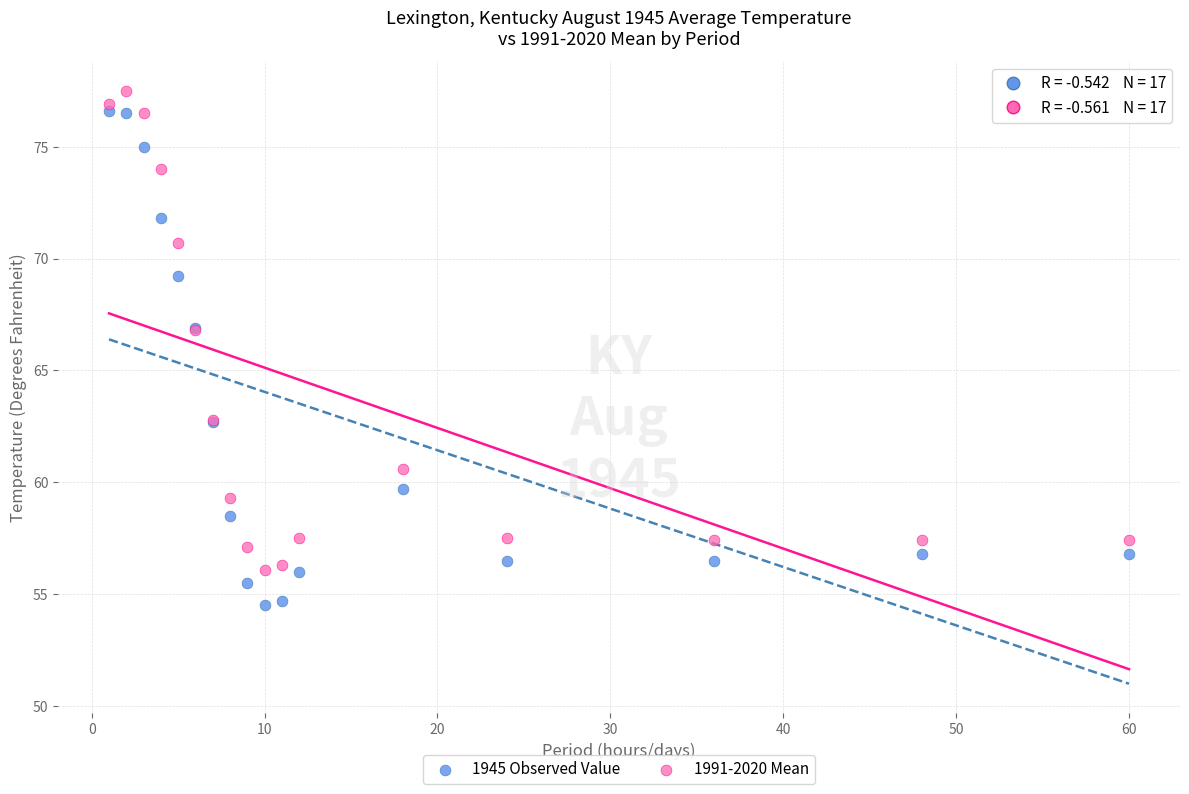

Which series contains the lowest Y value?

1945 Observed Value